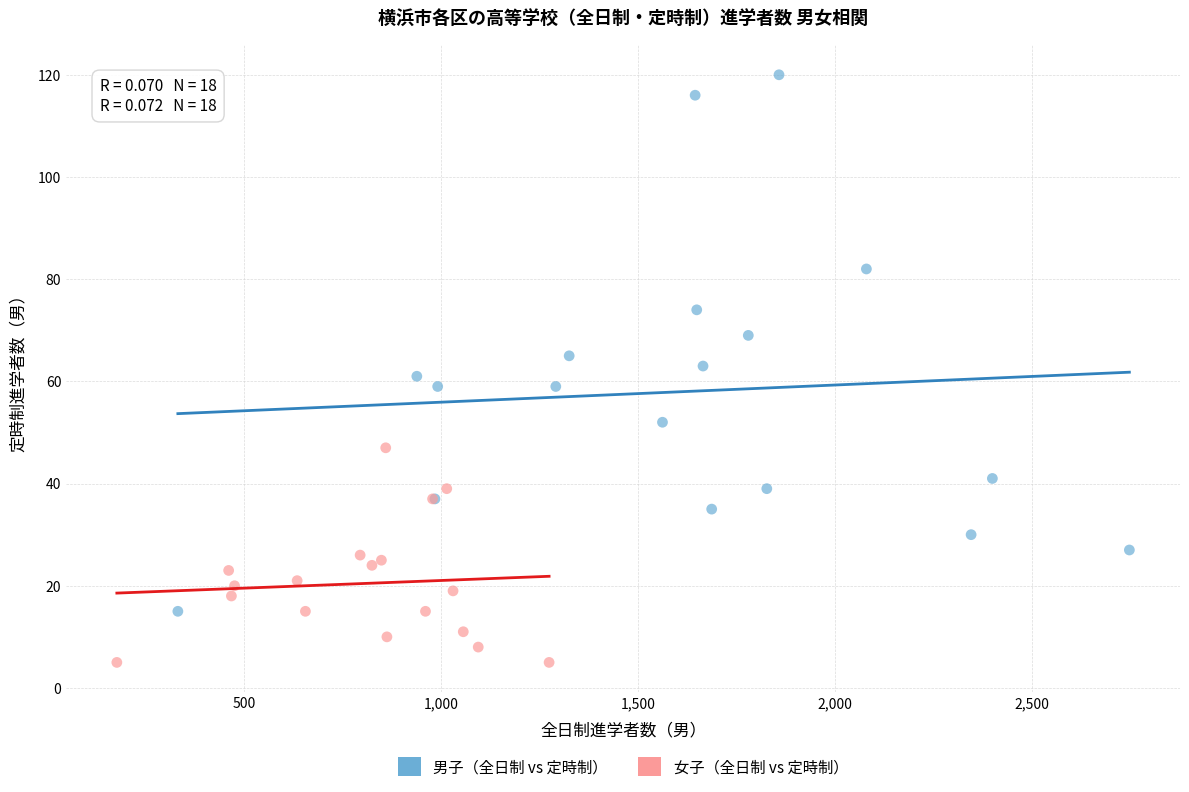

Which series reaches the minimum Y coordinate?

女子（全日制 vs 定時制）